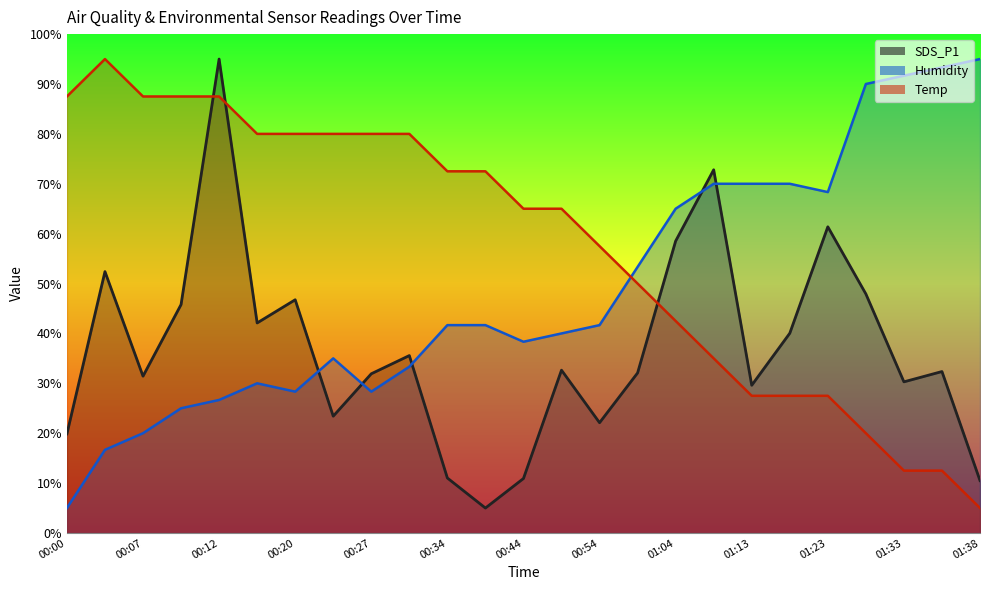

Reading right to left, list all the values displayed in this chart.

SDS_P1: 10.5	32.4	30.3	47.9	61.4	40.0	29.6	72.8	58.5	32.1	22.1	32.6	10.9	5.0	11.0	35.6	31.9	23.4	46.7	42.1	95.0	45.8	31.4	52.4	19.9
Humidity: 95.0	93.3	91.7	90.0	68.3	70.0	70.0	70.0	65.0	53.3	41.7	40.0	38.3	41.7	41.7	33.3	28.3	35.0	28.3	30.0	26.7	25.0	20.0	16.7	5.0
Temp: 5.0	12.5	12.5	20.0	27.5	27.5	27.5	35.0	42.5	50.0	57.5	65.0	65.0	72.5	72.5	80.0	80.0	80.0	80.0	80.0	87.5	87.5	87.5	95.0	87.5